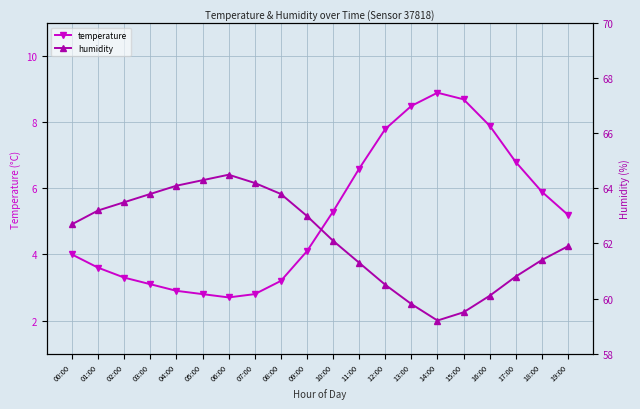

What is the approximate value of humidity at 03:00?

63.8